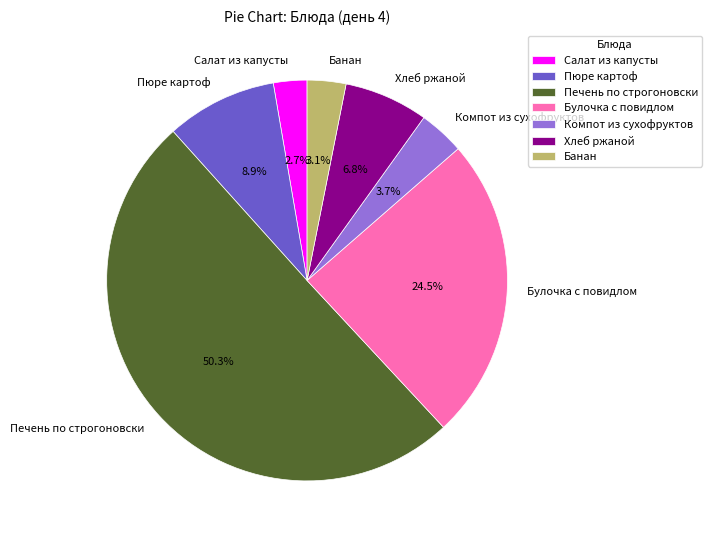

The Пюре картоф slice represents 22% of the pie. True or false?

False